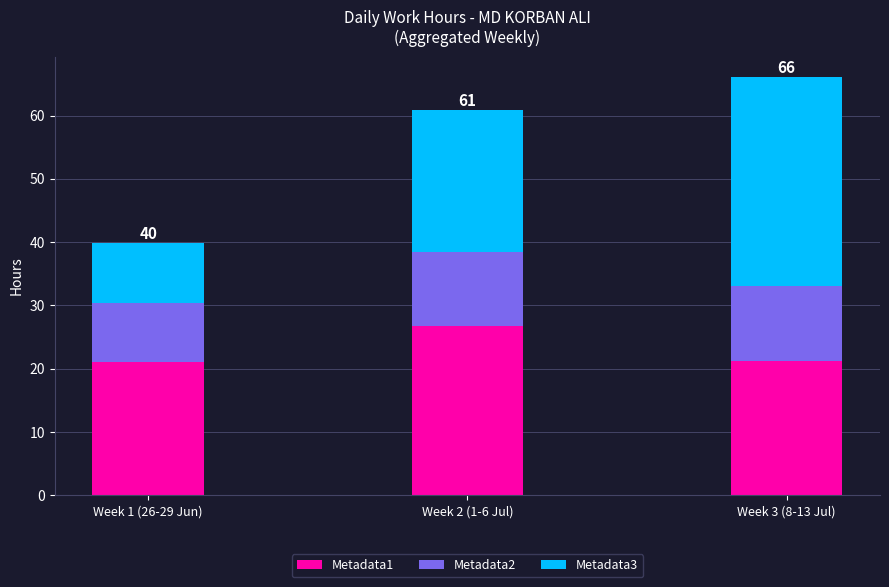

What is the highest value of the Metadata1 series?

26.7